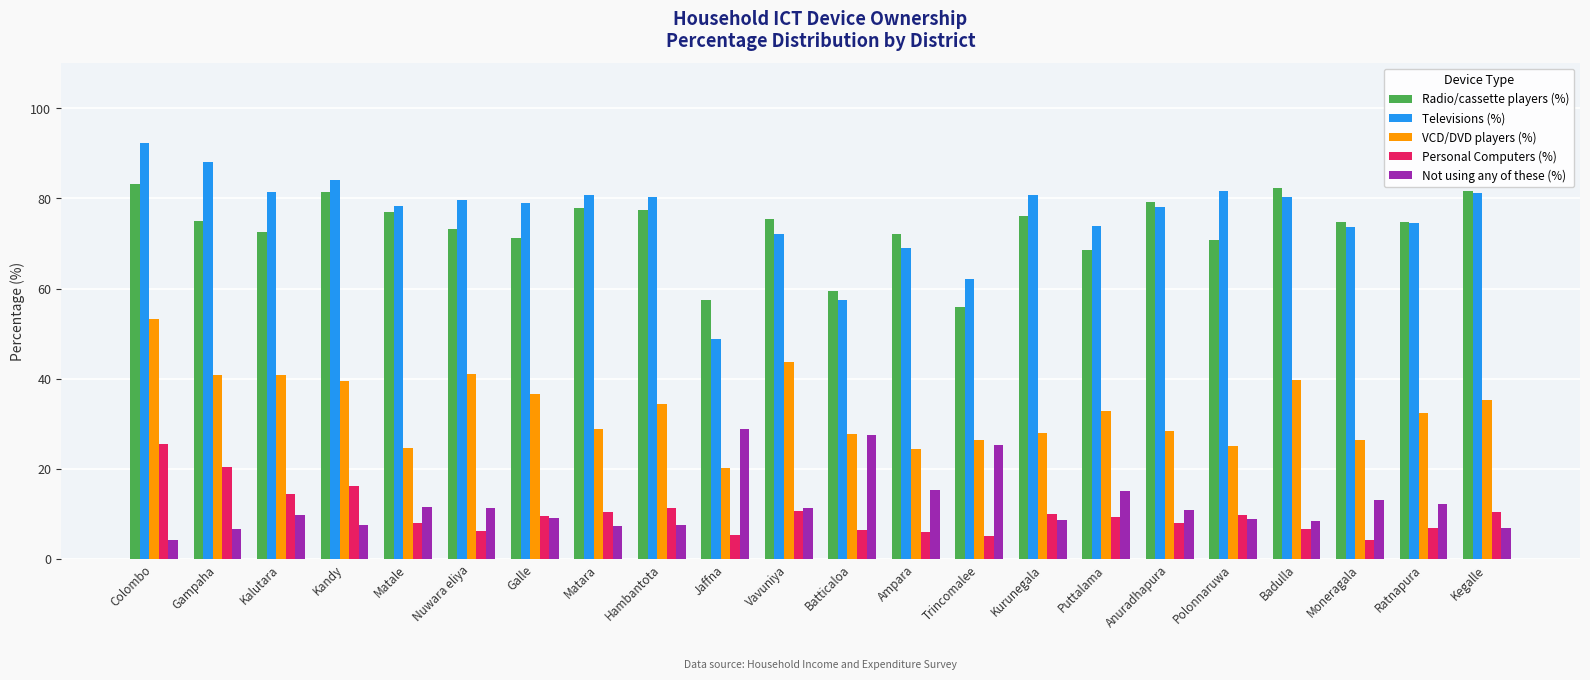

What are all the series names shown in the legend?

Radio/cassette players (%), Televisions (%), VCD/DVD players (%), Personal Computers (%), Not using any of these (%)